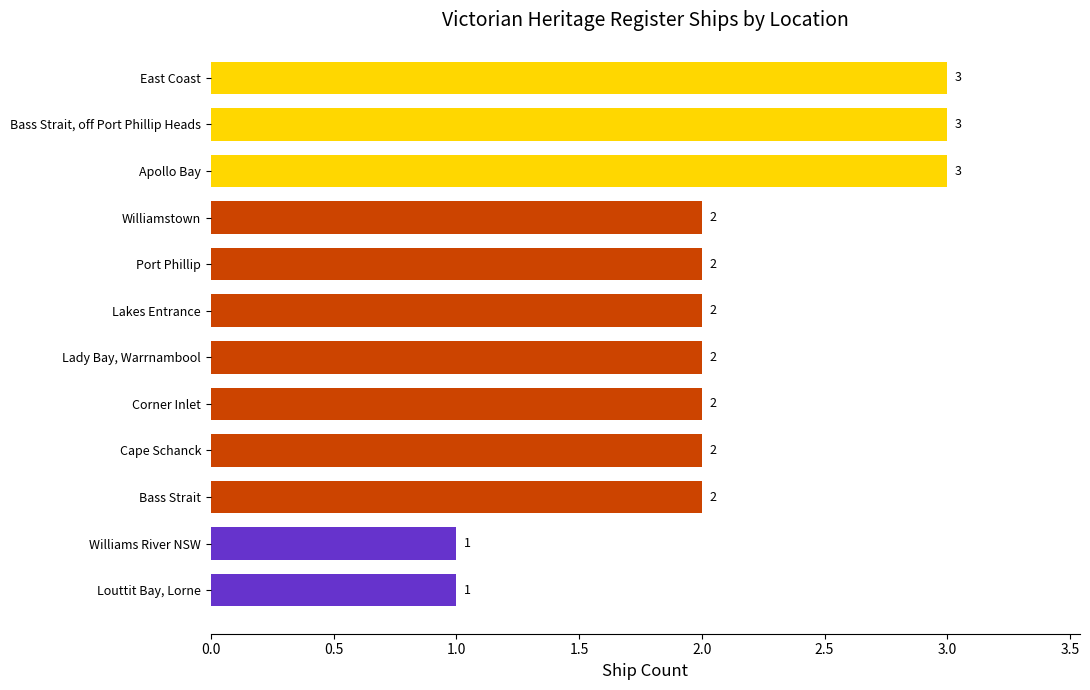

What is the sum of all values?

25